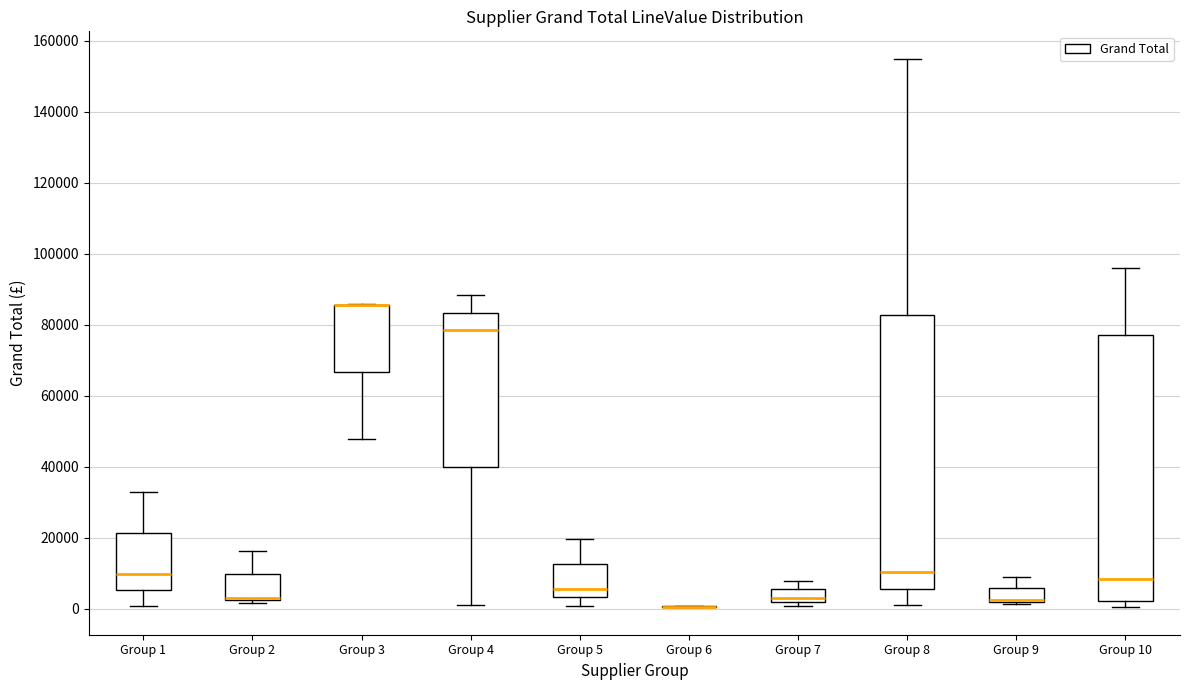

Reading left to right, transcribe this box plot: for each box, give where its median line is, the range the box spans, and where its two whiskers end, as read against the y-axis. The values are not printed on the chart, so give them approximately, as read against the axis.

Group 1: median 10000, box 6000 to 22000, whiskers 0 to 32000
Group 2: median 4000, box 2000 to 10000, whiskers 2000 (just below the box's lower edge) to 16000
Group 3: median 86000 (drawn on the box's upper edge), box 66000 to 86000, whiskers 48000 to 86000
Group 4: median 78000, box 40000 to 84000, whiskers 2000 to 88000
Group 5: median 6000, box 4000 to 12000, whiskers 0 to 20000
Group 6: box collapsed to a line at 0, whiskers 0 to 0
Group 7: median 4000, box 2000 to 6000, whiskers 0 to 8000
Group 8: median 10000, box 6000 to 82000, whiskers 2000 to 154000
Group 9: median 2000 (drawn on the box's lower edge), box 2000 to 6000, whiskers 2000 to 10000
Group 10: median 8000, box 2000 to 78000, whiskers 0 to 96000